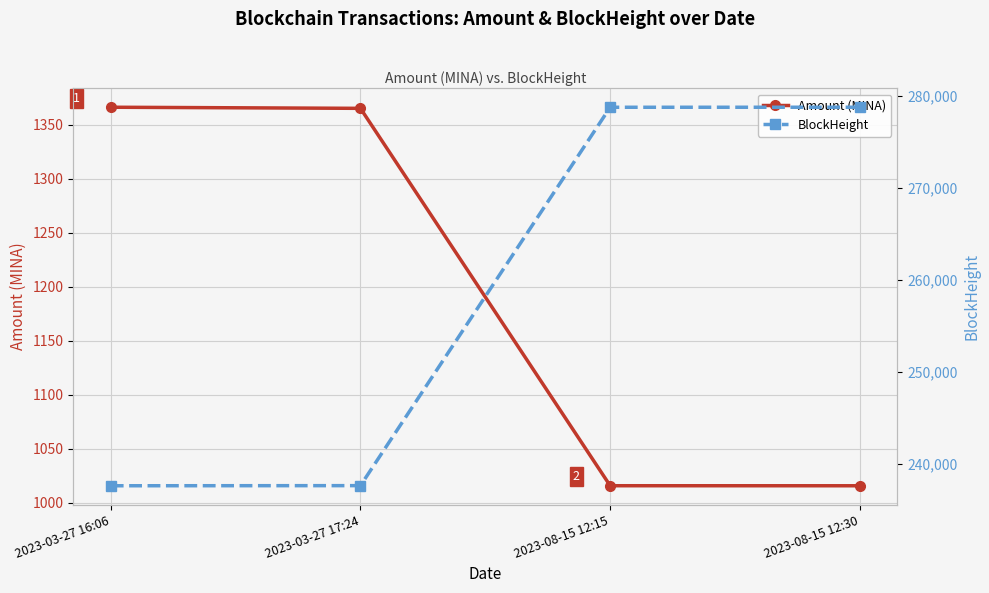

Where does the Amount (MINA) series first go above 1365?

2023-03-27 16:06